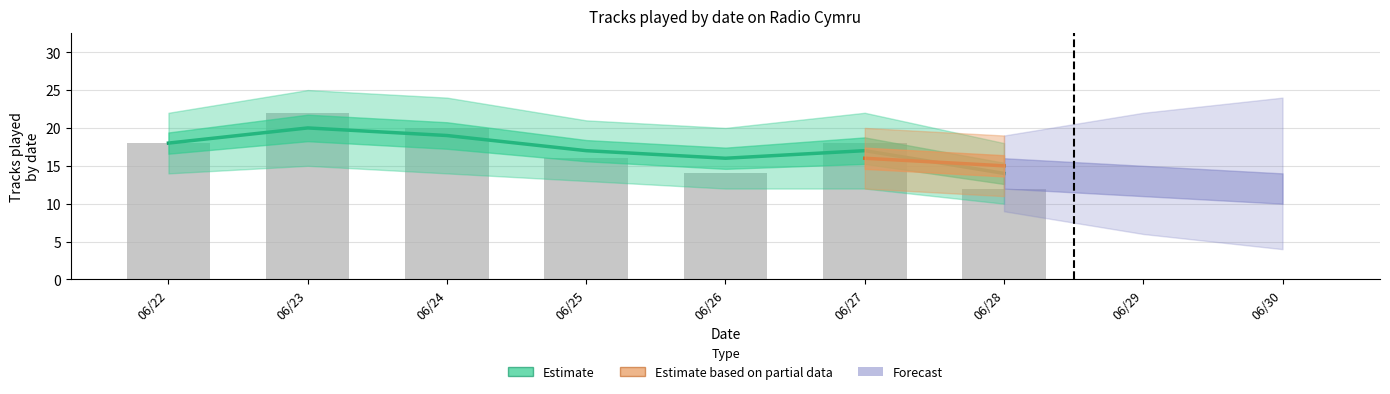

What is the difference between the maximum and second lowest values?

8